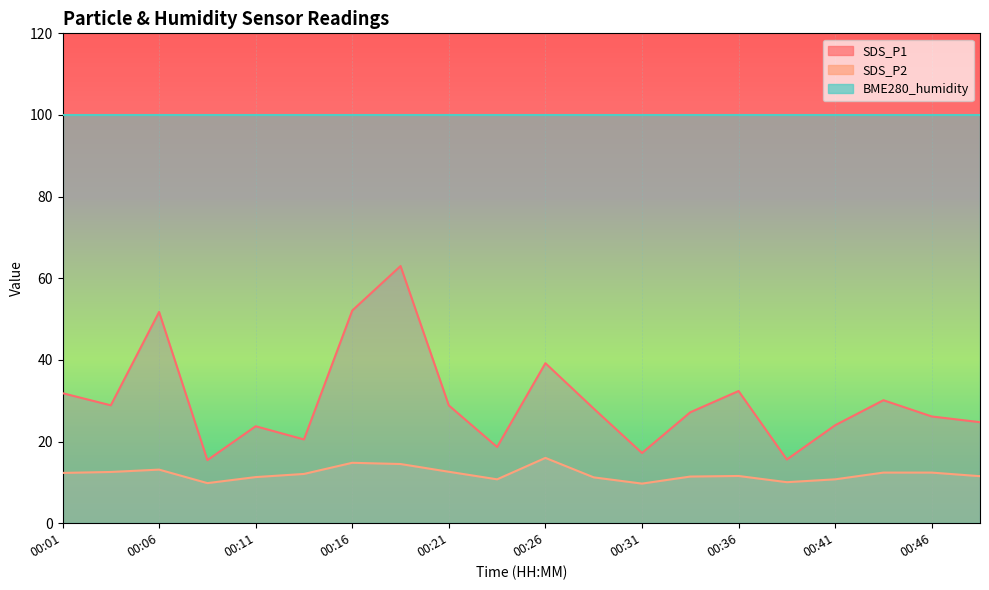

True or false: SDS_P1 and SDS_P2 intersect in this chart.

False